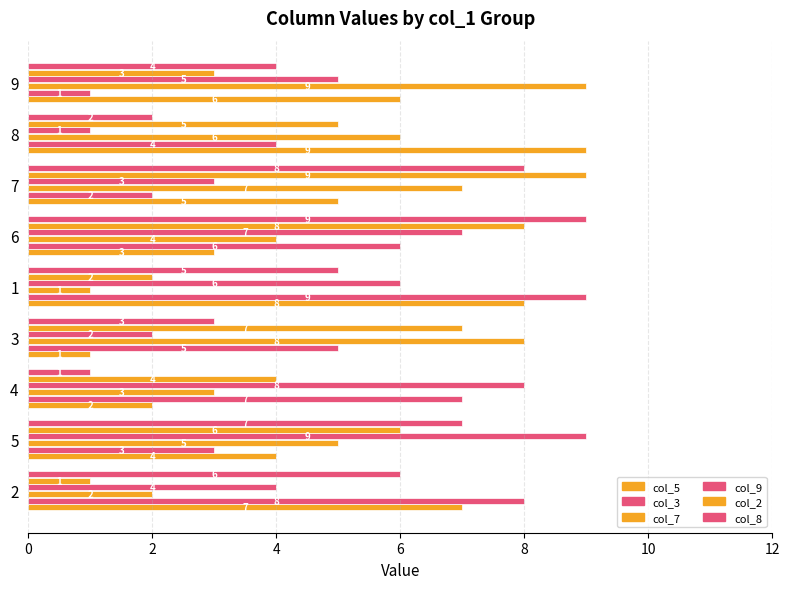

Which series has the largest total across all categories?

col_5